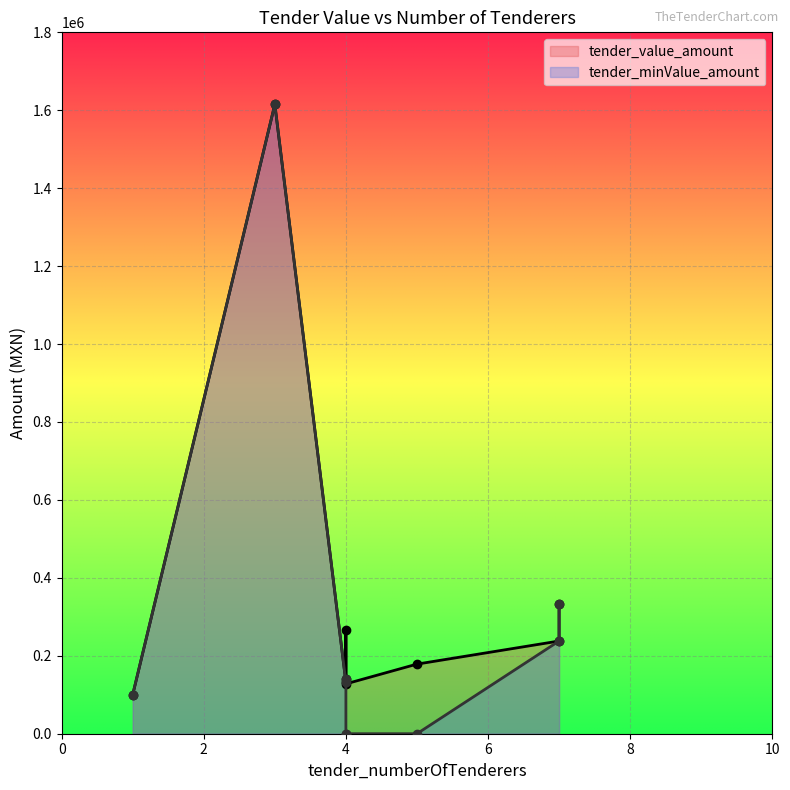

List the series in order of their peak value, lowest first.

tender_value_amount, tender_minValue_amount